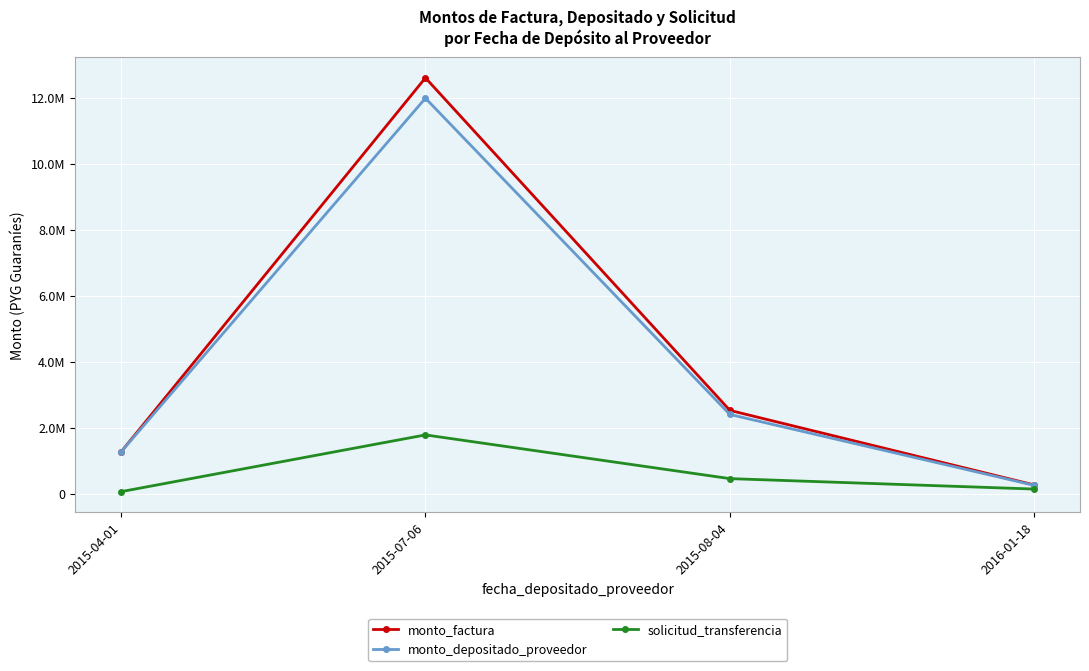

What are all the series names shown in the legend?

monto_factura, monto_depositado_proveedor, solicitud_transferencia